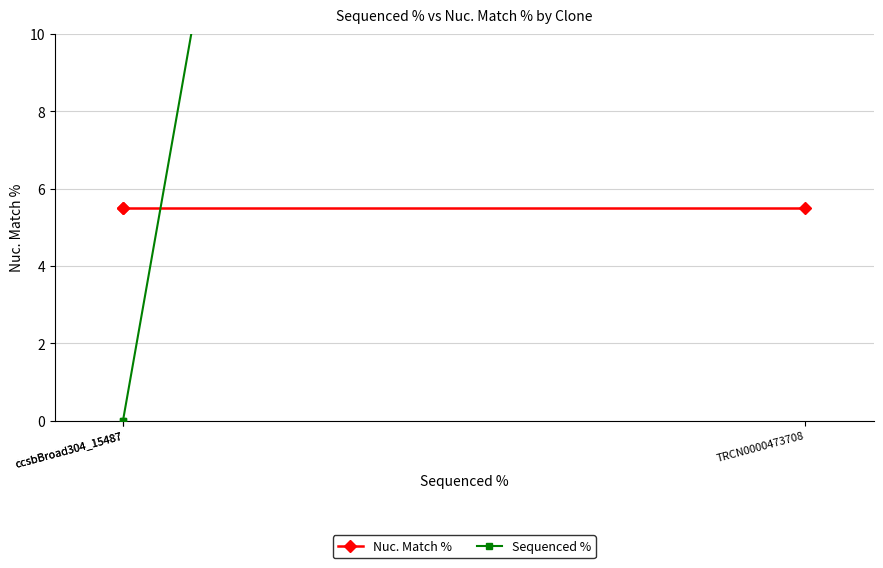

Which series has the widest spread of values?

Sequenced %